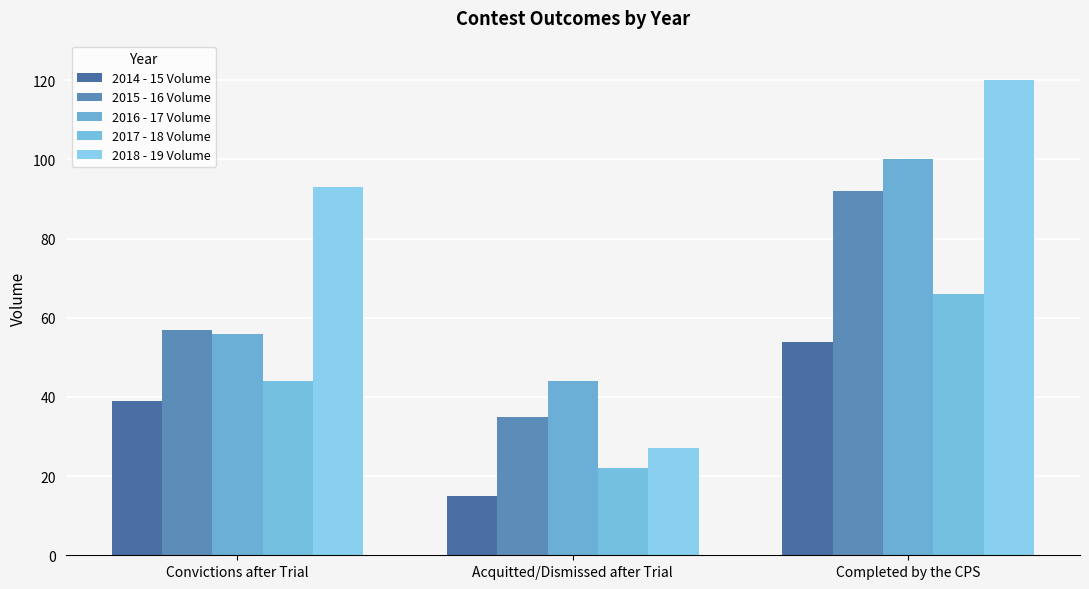

Count the 2015 - 16 Volume values in the range 35 to 92.

3